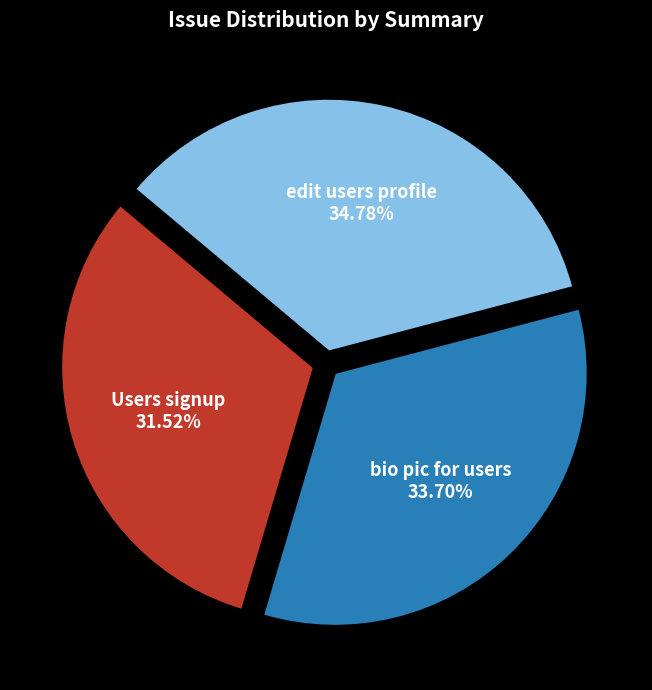

Is there a majority slice in this chart?

No